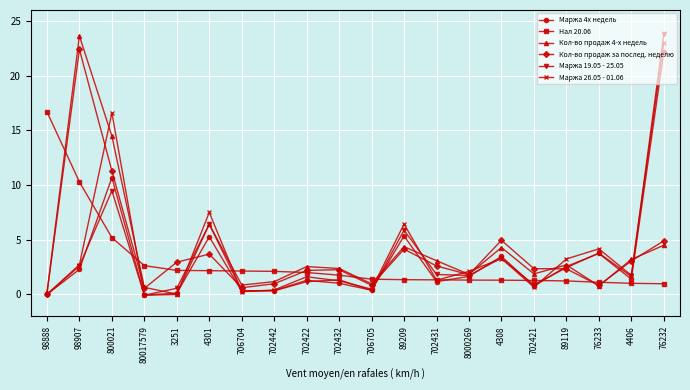

Between 4301 and 702422, which series saw the biggest shift?

Маржа 26.05 - 01.06